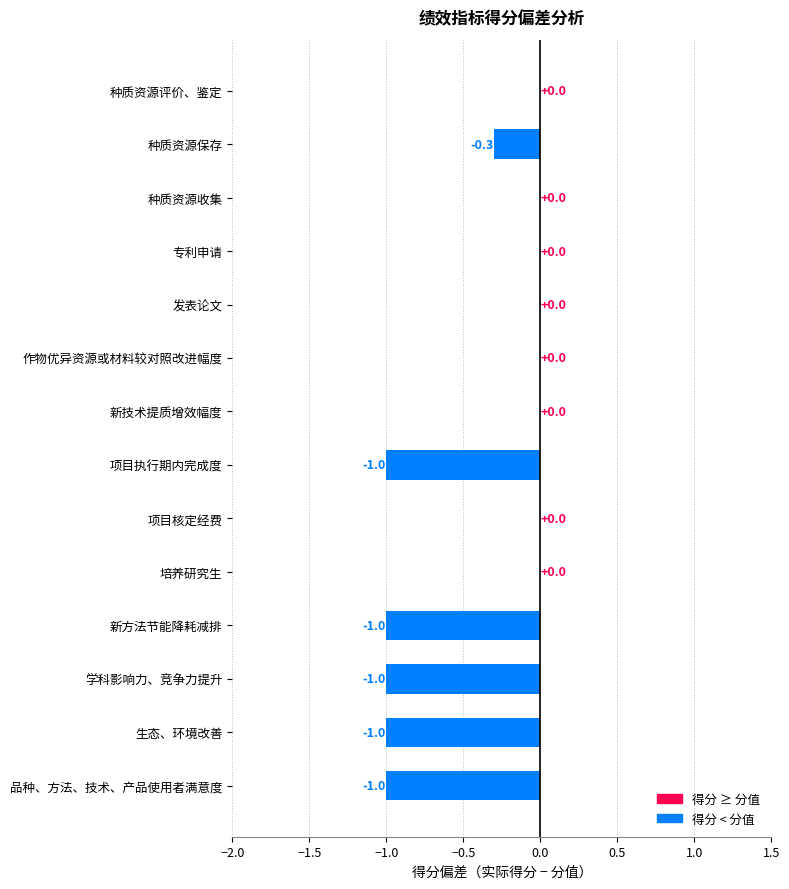

How many data points does each series have?

14